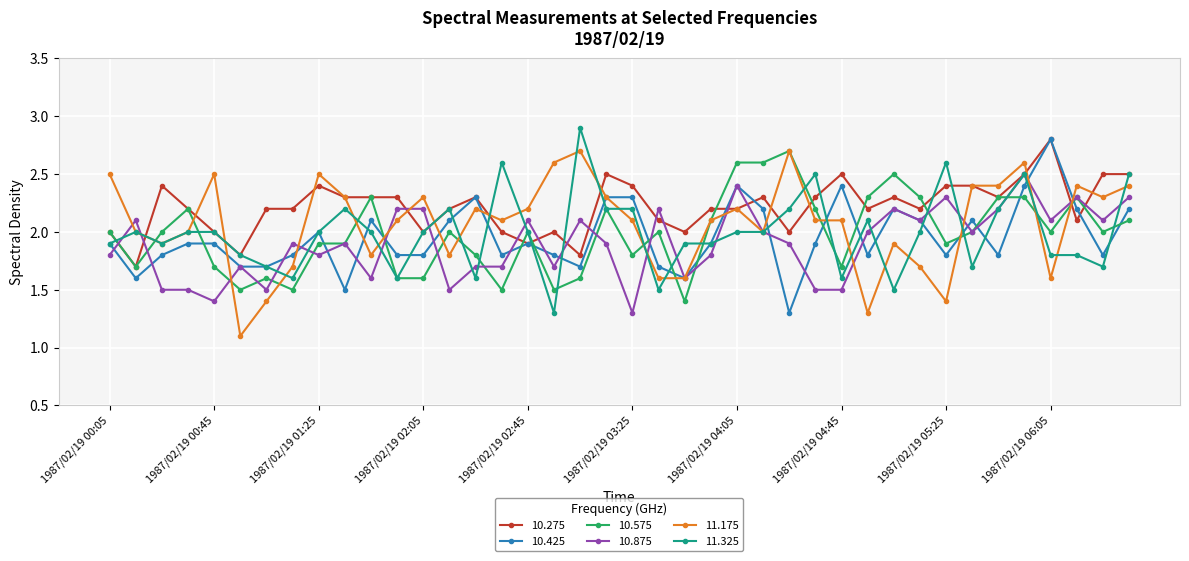

True or false: 10.425 has more than 1 interior local peaks.

True